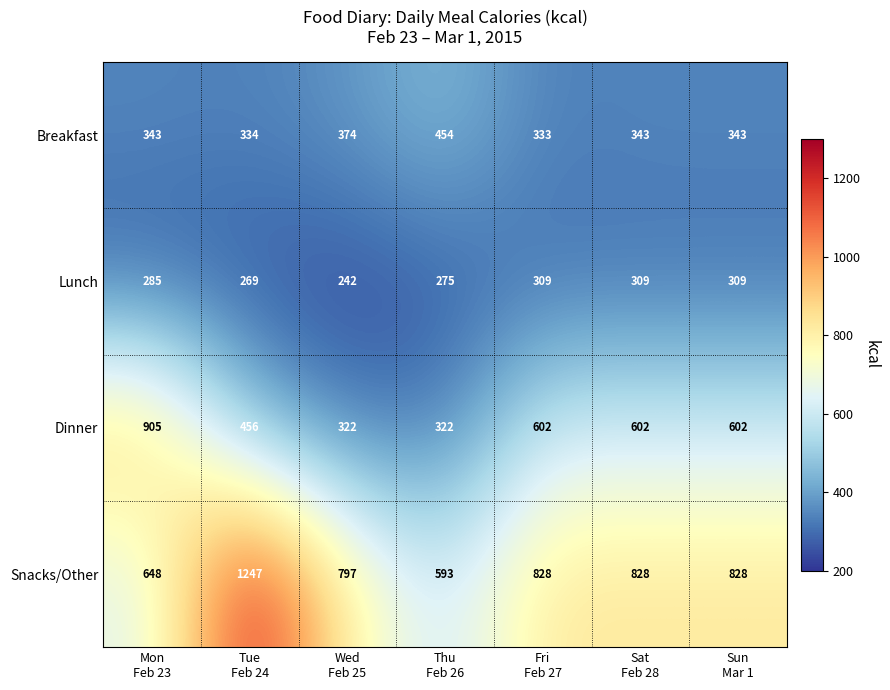

What is the greatest value displayed?

1247